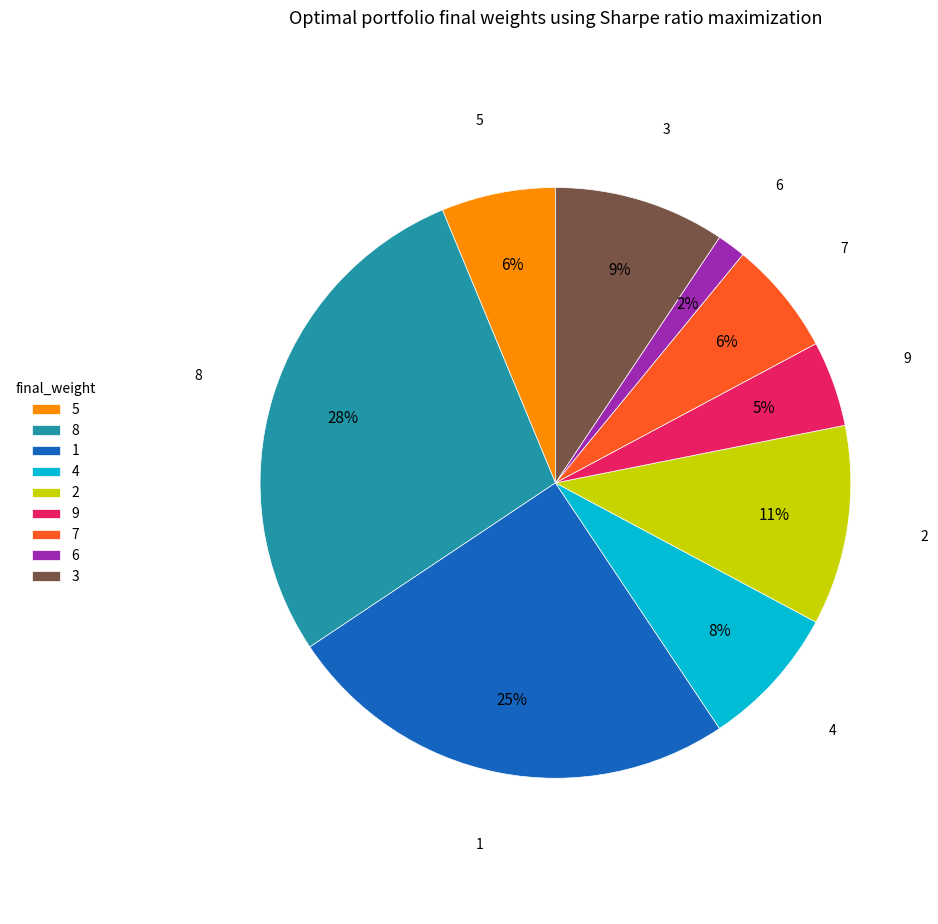

Is the sum of 1 and 5 greater than half?

No